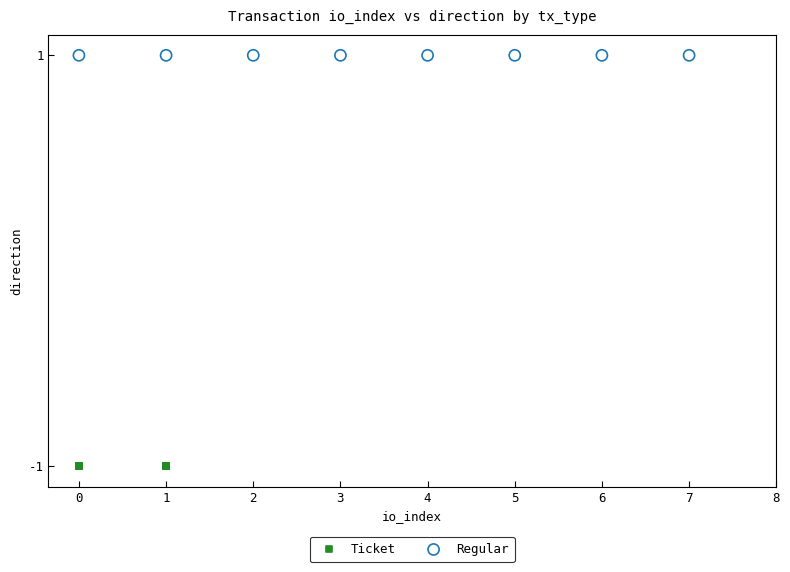

Which series reaches the minimum Y coordinate?

Ticket